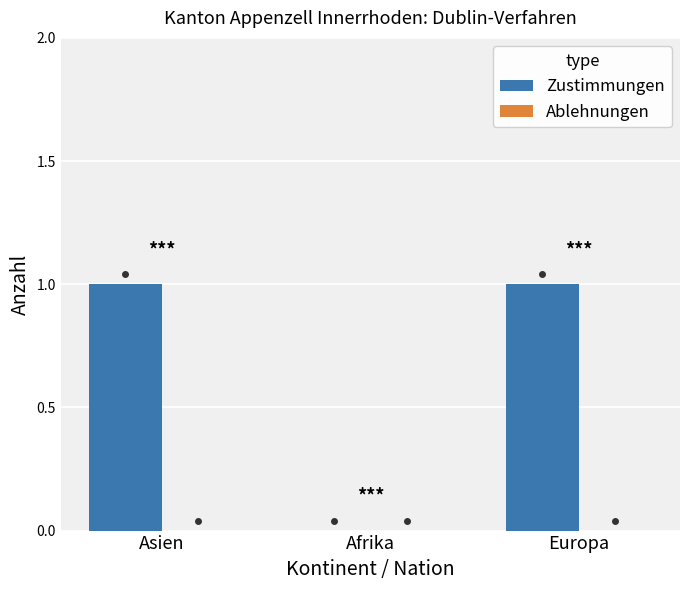

Is it true that the value at Asien is 1?

True